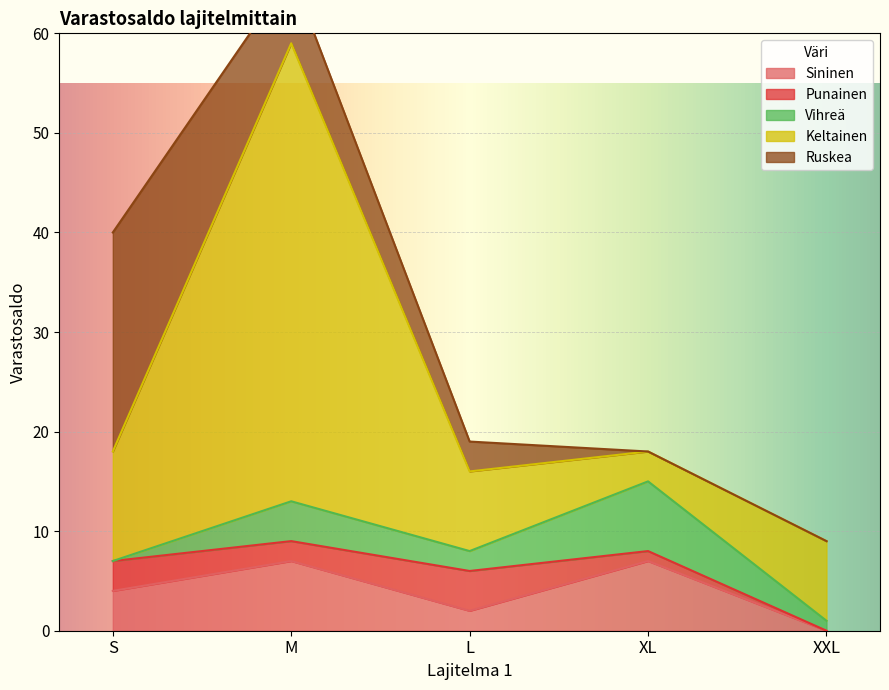

At which label is Punainen closest to 2?

M